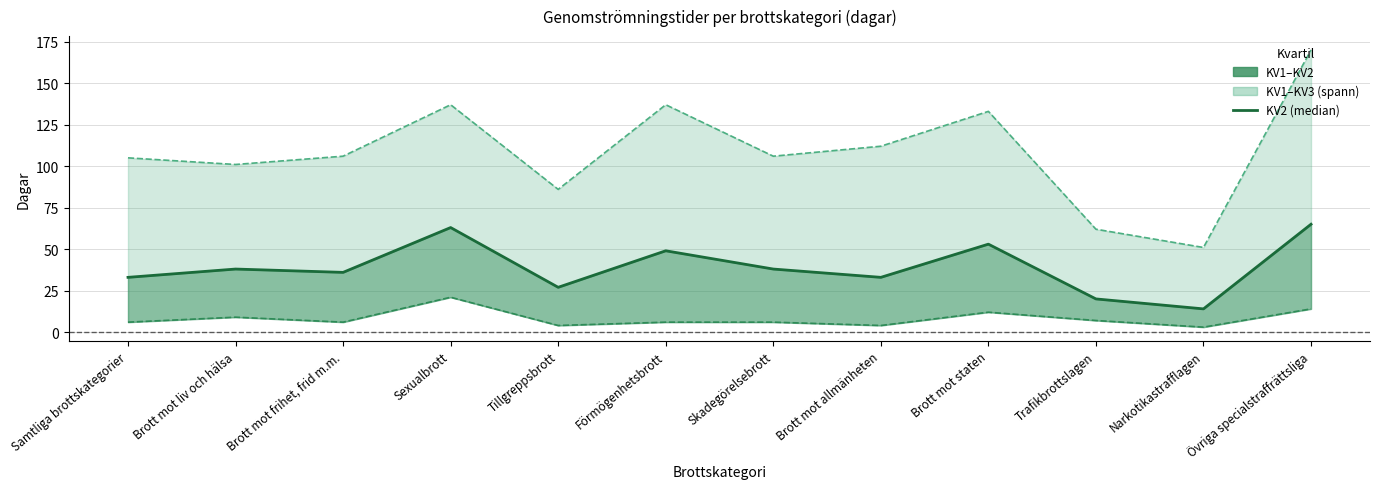

What is the spread (max minus min) of values at Brott mot frihet, frid m.m.?

100